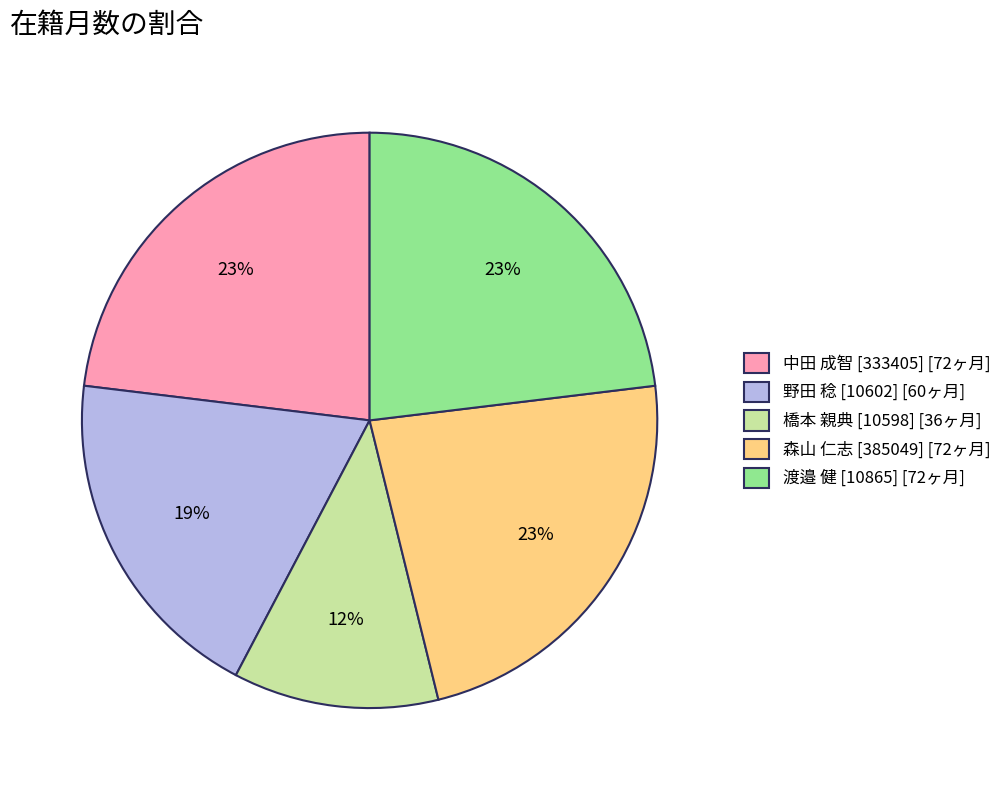

To the nearest percent, what percentage of the pie is 野田 稔 [10602]?

19%